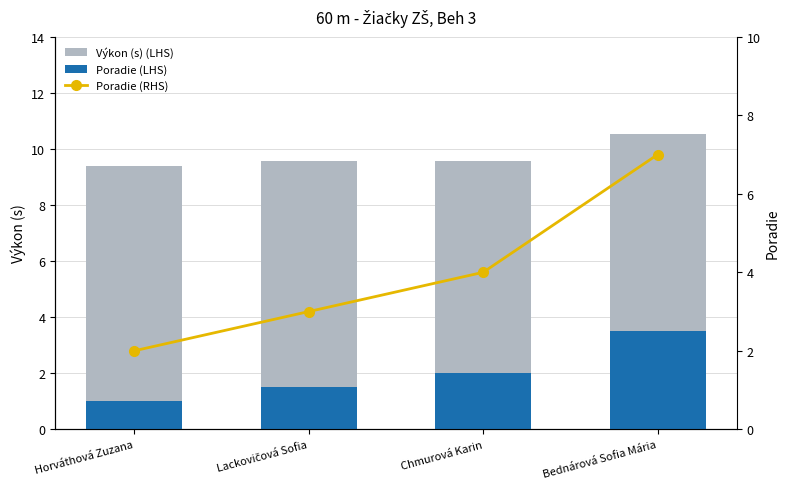

What is the average value of the Výkon (s) (LHS) series?

9.8